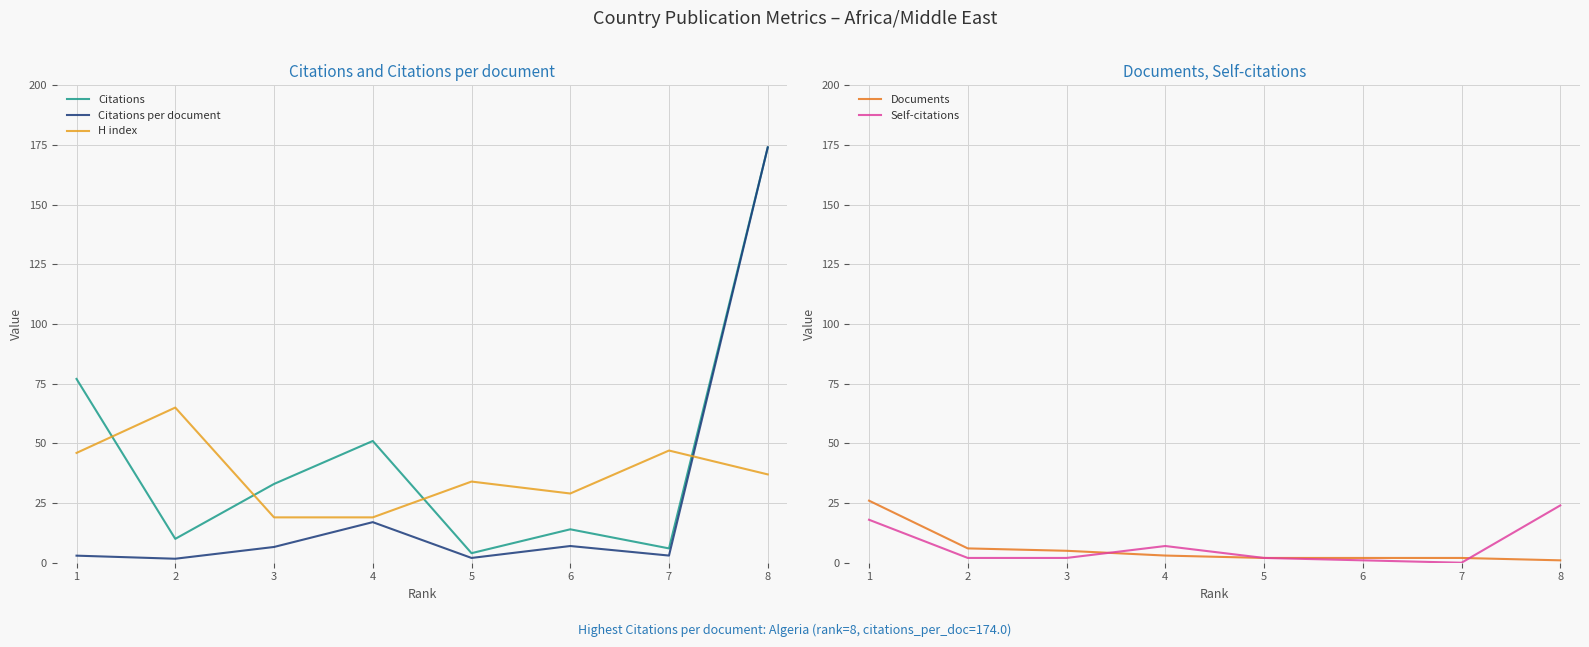

True or false: Citations and Citations per document intersect in this chart.

False